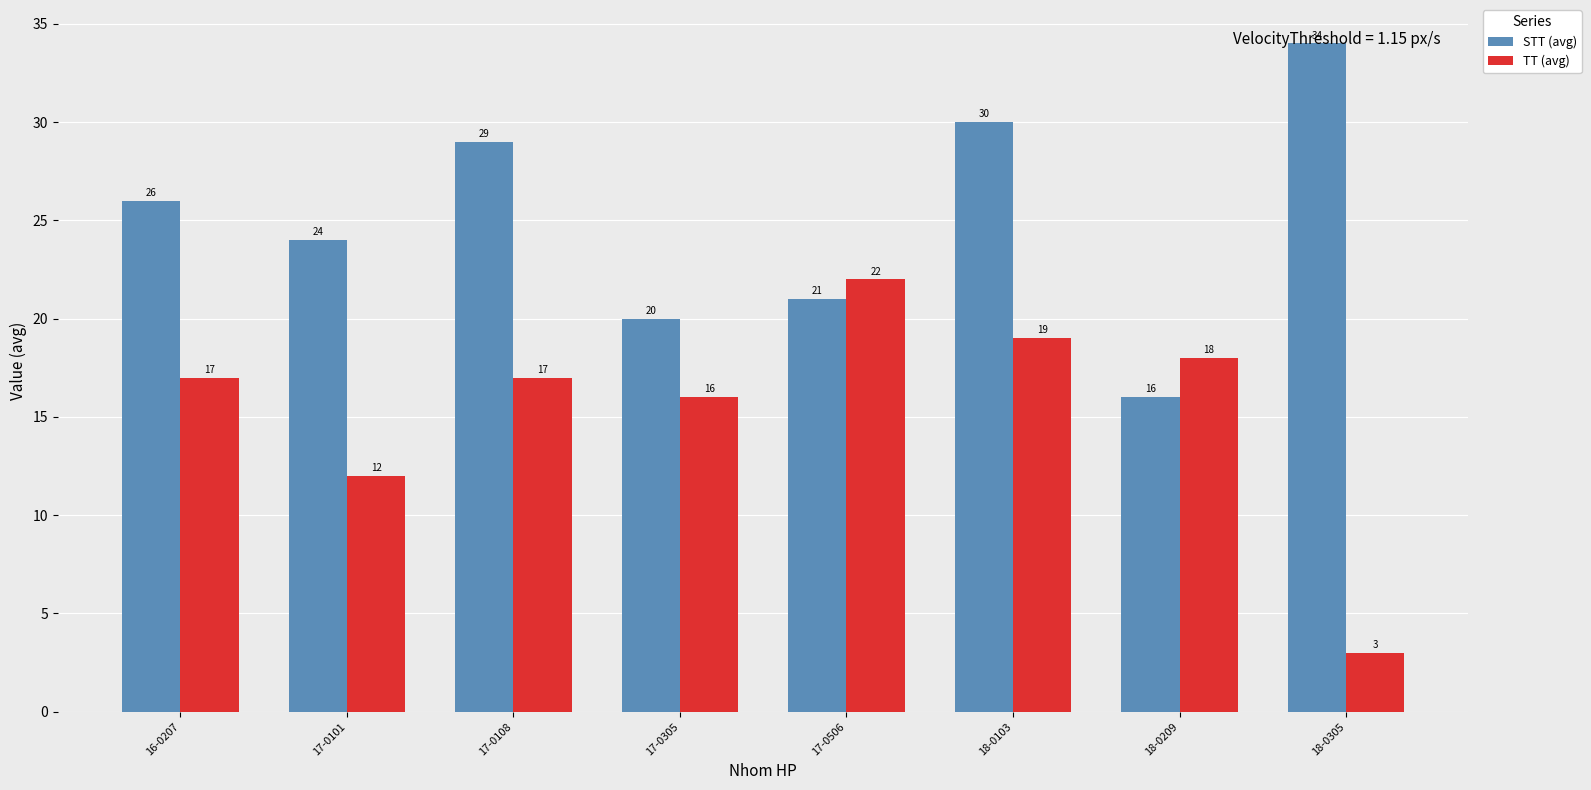

What is the difference between the maximum and minimum values in the TT (avg) series?

19